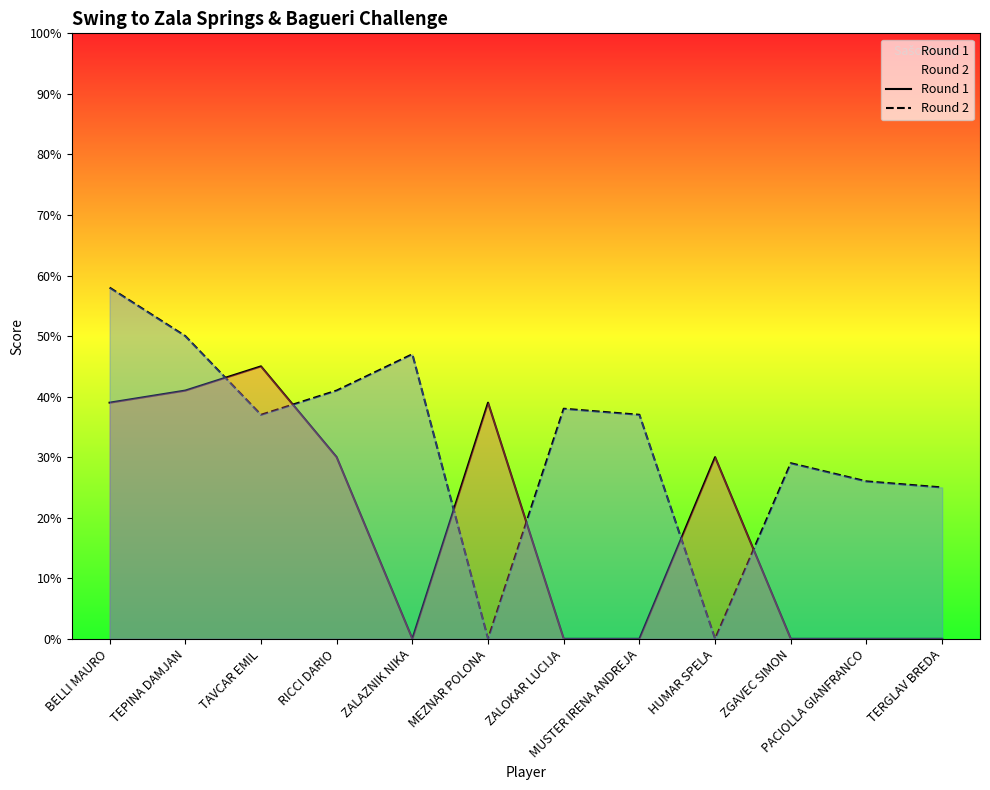

Reading left to right, extract all data points from this chart.

Round 1: BELLI MAURO=39	TEPINA DAMJAN=41	TAVCAR EMIL=45	RICCI DARIO=30	ZALAZNIK NIKA=0	MEZNAR POLONA=39	ZALOKAR LUCIJA=0	MUSTER IRENA ANDREJA=0	HUMAR SPELA=30	ZGAVEC SIMON=0	PACIOLLA GIANFRANCO=0	TERGLAV BREDA=0
Round 2: BELLI MAURO=58	TEPINA DAMJAN=50	TAVCAR EMIL=37	RICCI DARIO=41	ZALAZNIK NIKA=47	MEZNAR POLONA=0	ZALOKAR LUCIJA=38	MUSTER IRENA ANDREJA=37	HUMAR SPELA=0	ZGAVEC SIMON=29	PACIOLLA GIANFRANCO=26	TERGLAV BREDA=25